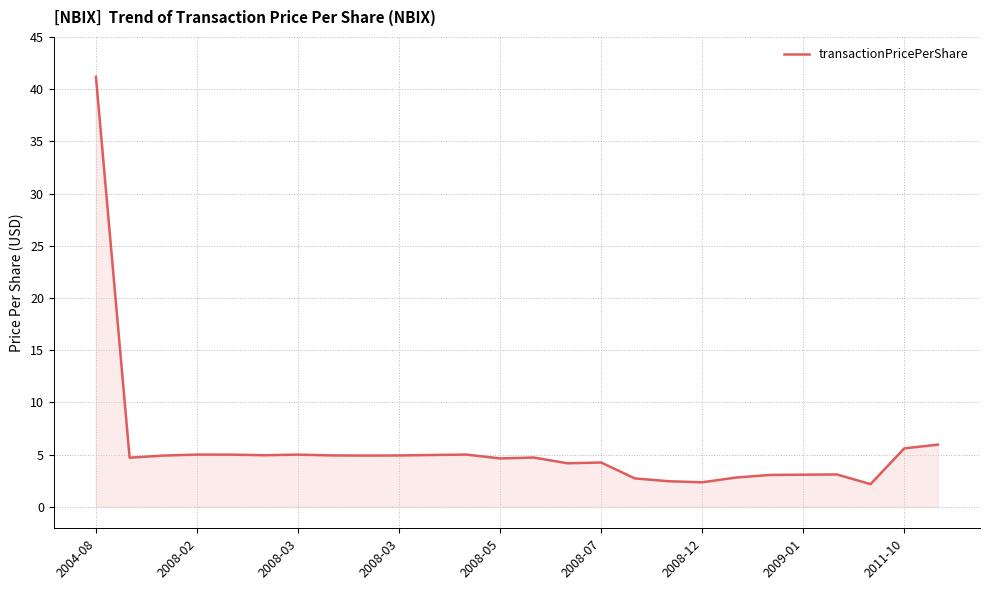

What is the difference between the maximum and minimum values?

39.0